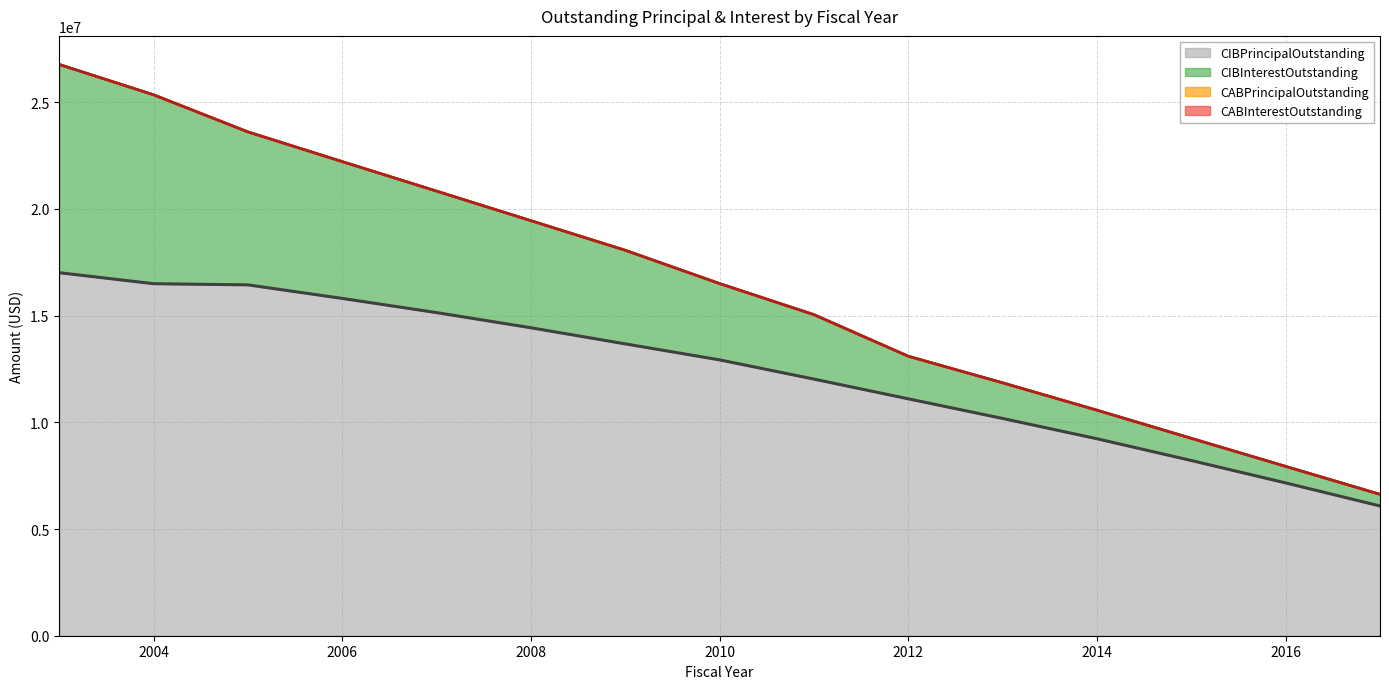

Between 2012 and 2007, which is larger?

2007